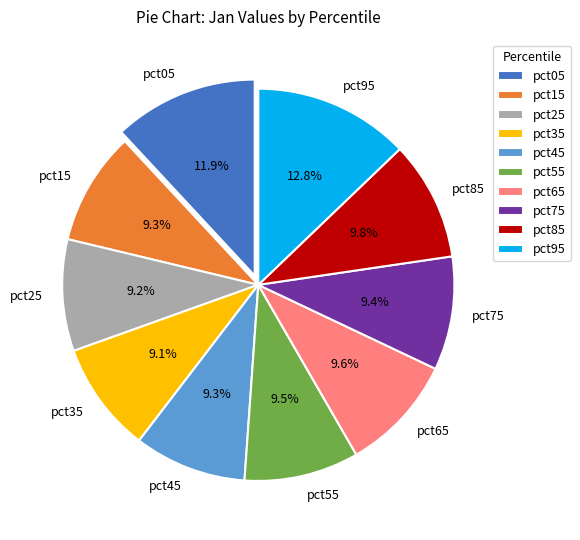

What is the ratio of the value at pct65 to the value at pct05?

0.8